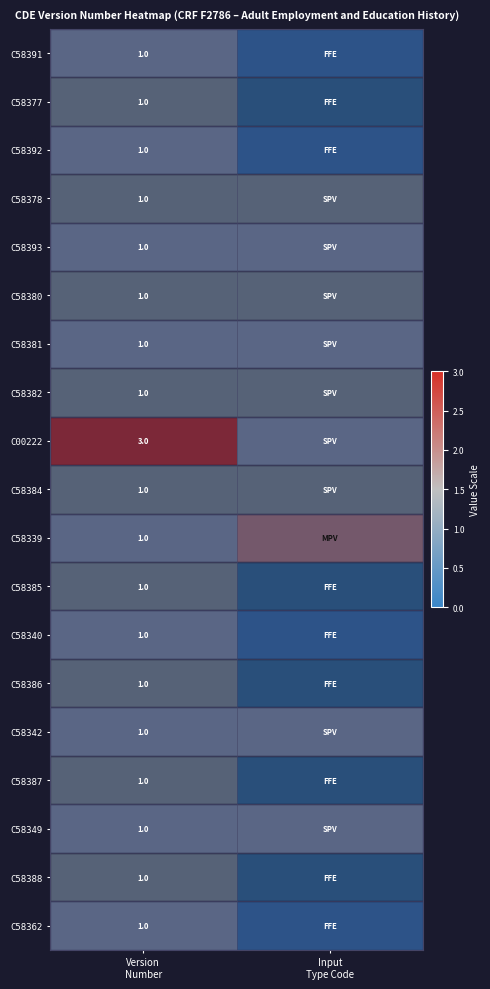

Rank the series by their maximum value, from highest to lowest.

C00222, C58339, C58391, C58377, C58392, C58378, C58393, C58380, C58381, C58382, C58384, C58385, C58340, C58386, C58342, C58387, C58349, C58388, C58362